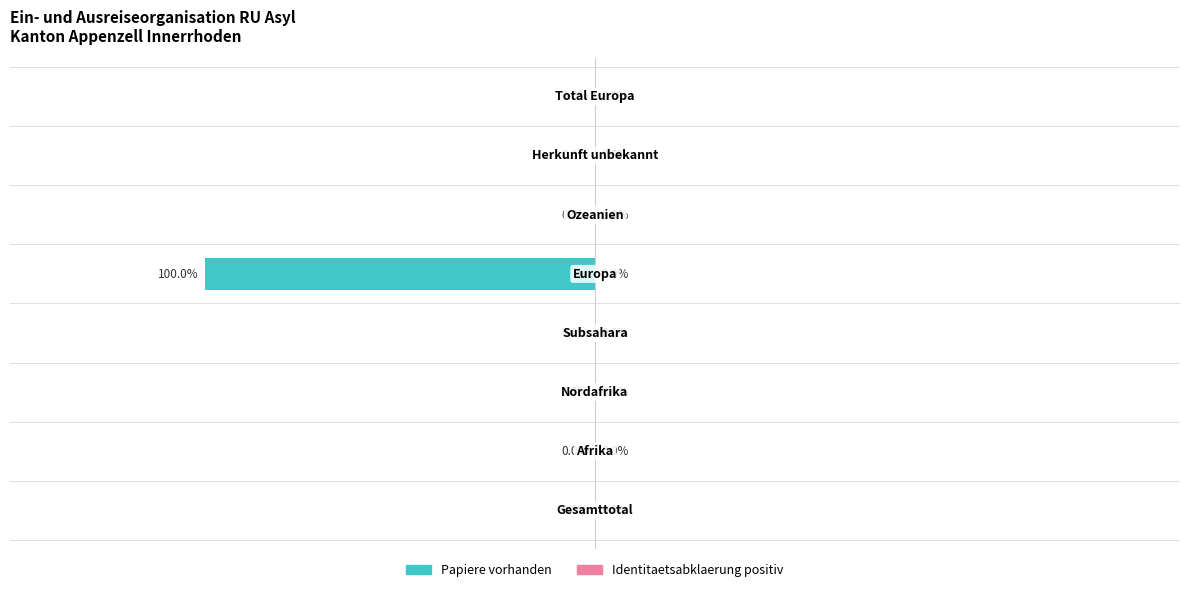

Are the bars horizontal?

Yes